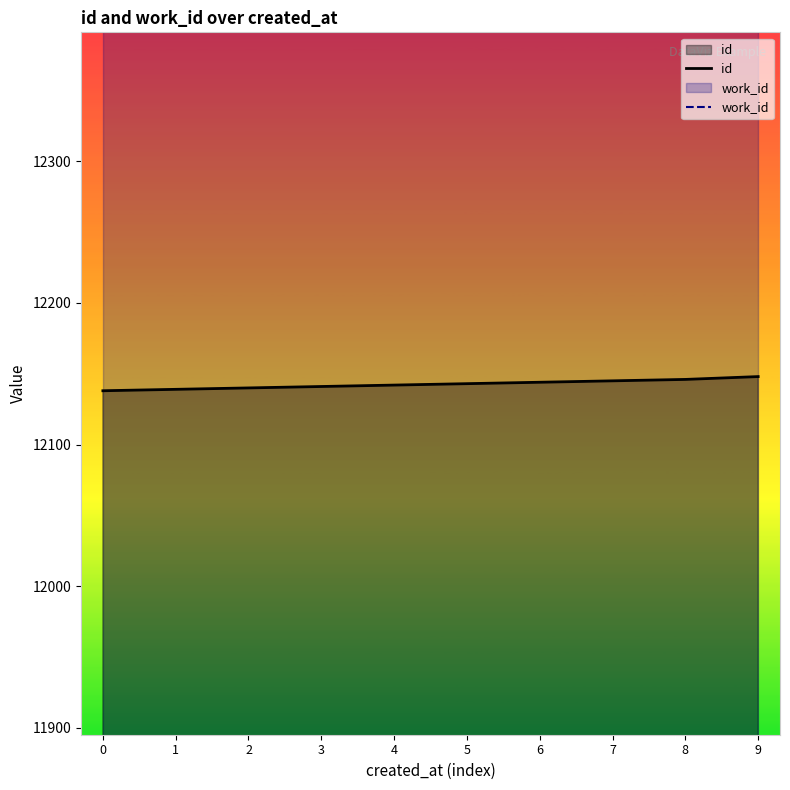

What is the difference between the second highest and second lowest values in the id series?

7